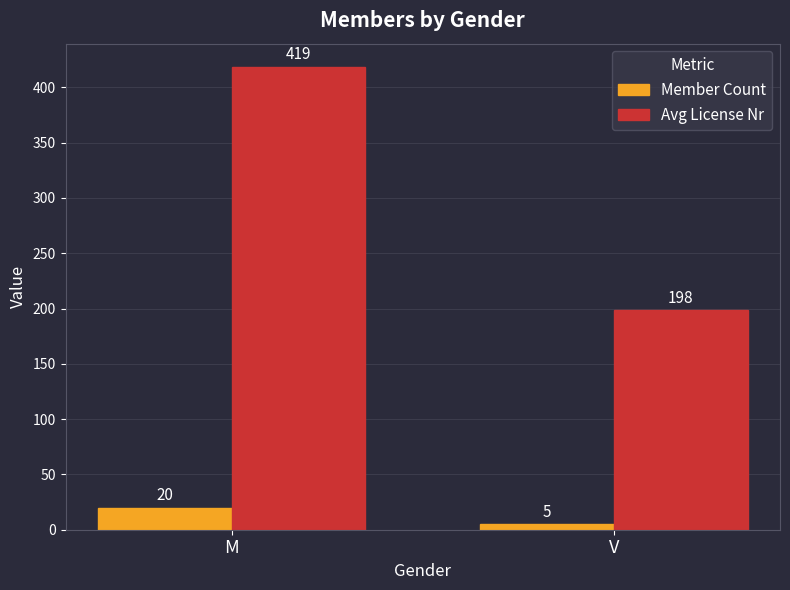

The value of Avg License Nr at V is 138.0. True or false?

False